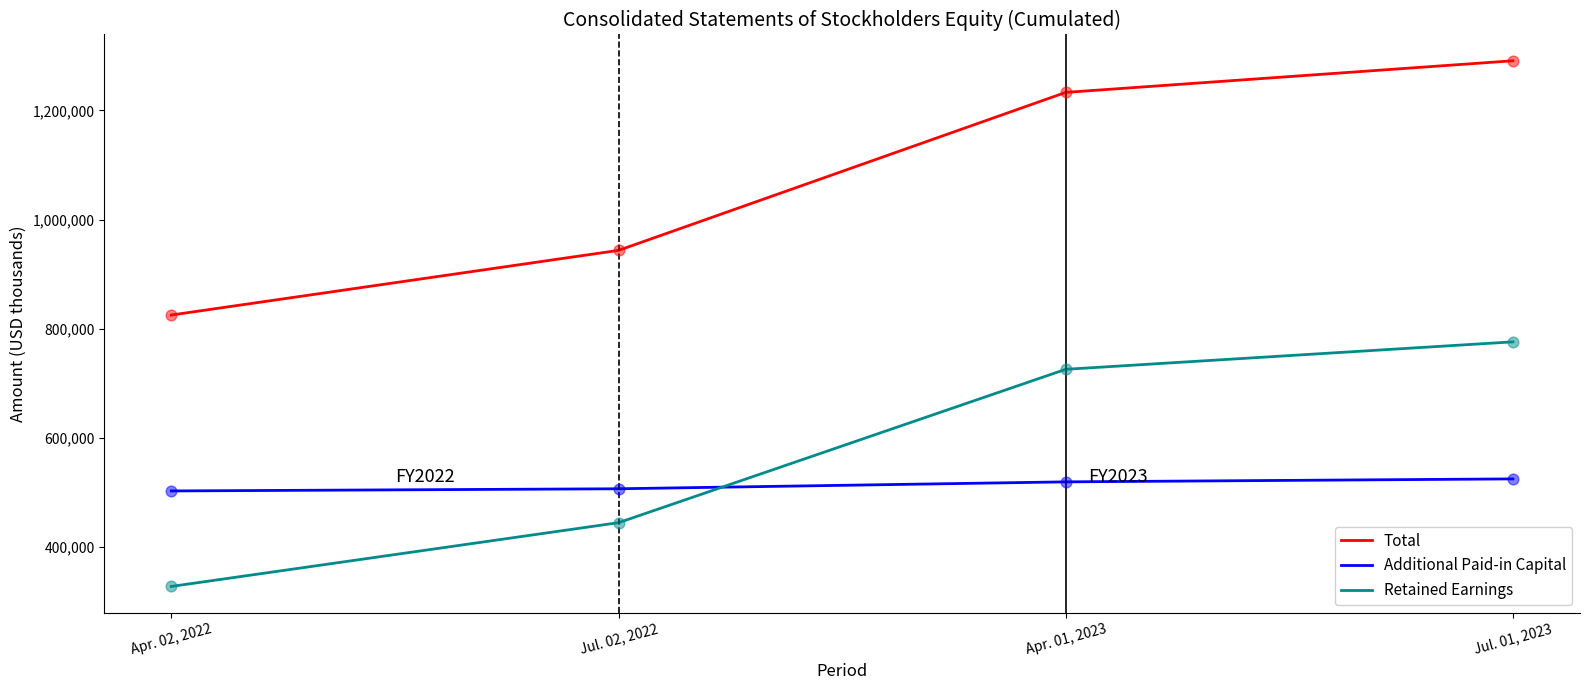

What is the total value across all series at Apr. 01, 2023?

2478152